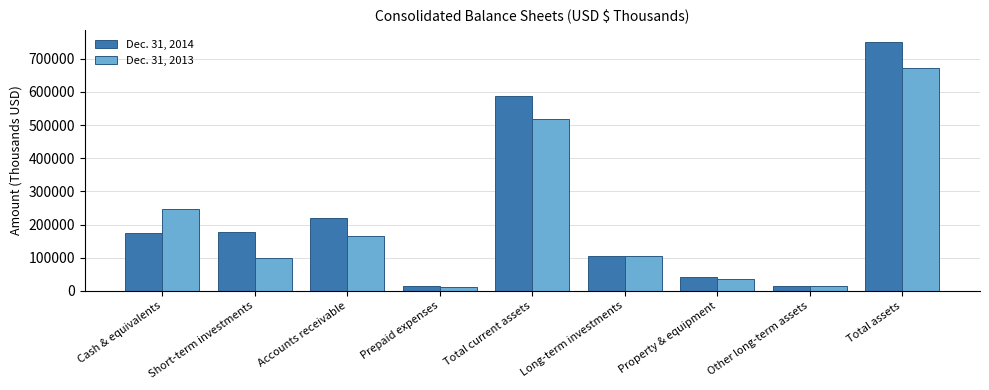

Is the value of Dec. 31, 2014 at Accounts receivable greater than the value of Dec. 31, 2013 at Total assets?

No